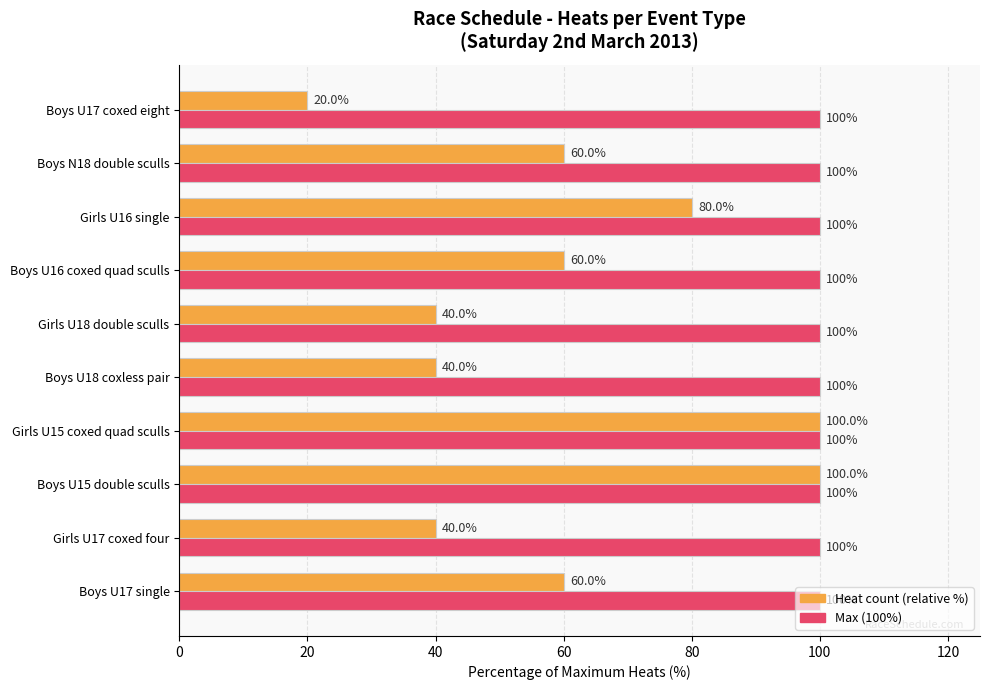

What is the difference between the highest and lowest values at Girls U16 single?

20